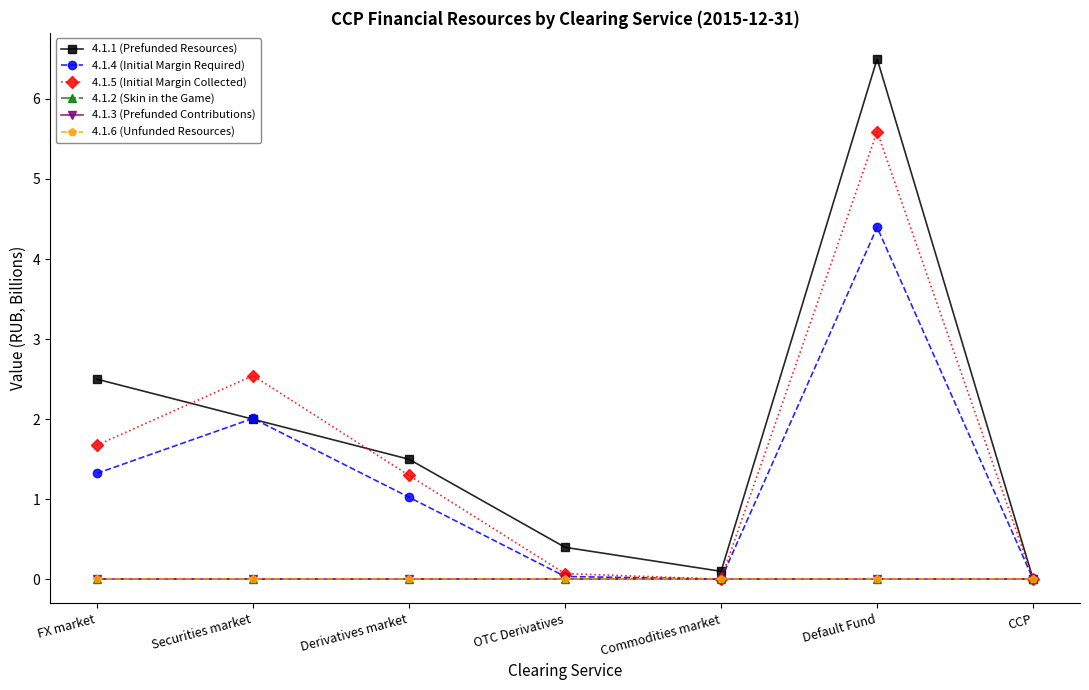

At which category is the sum across all series the highest?

Default Fund